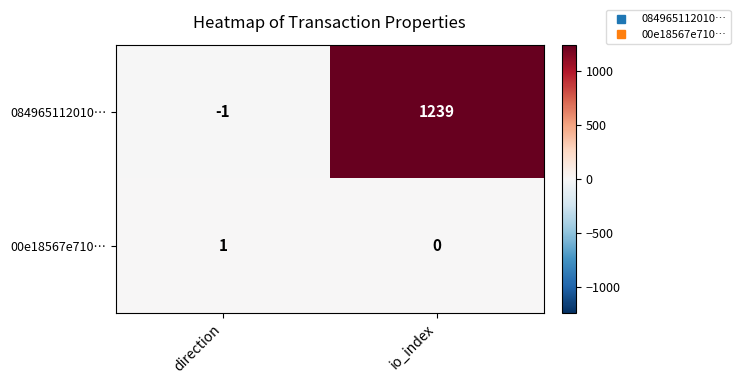

What is the difference between the maximum and minimum values in the 084965112010… series?

1240